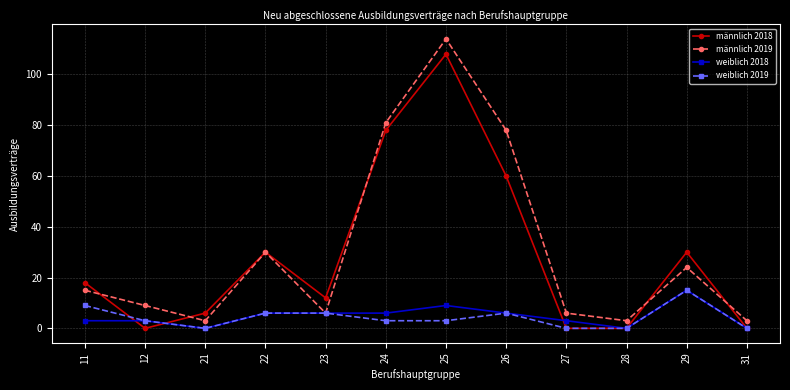

Is it true that weiblich 2019 equals -8 at 21?

False